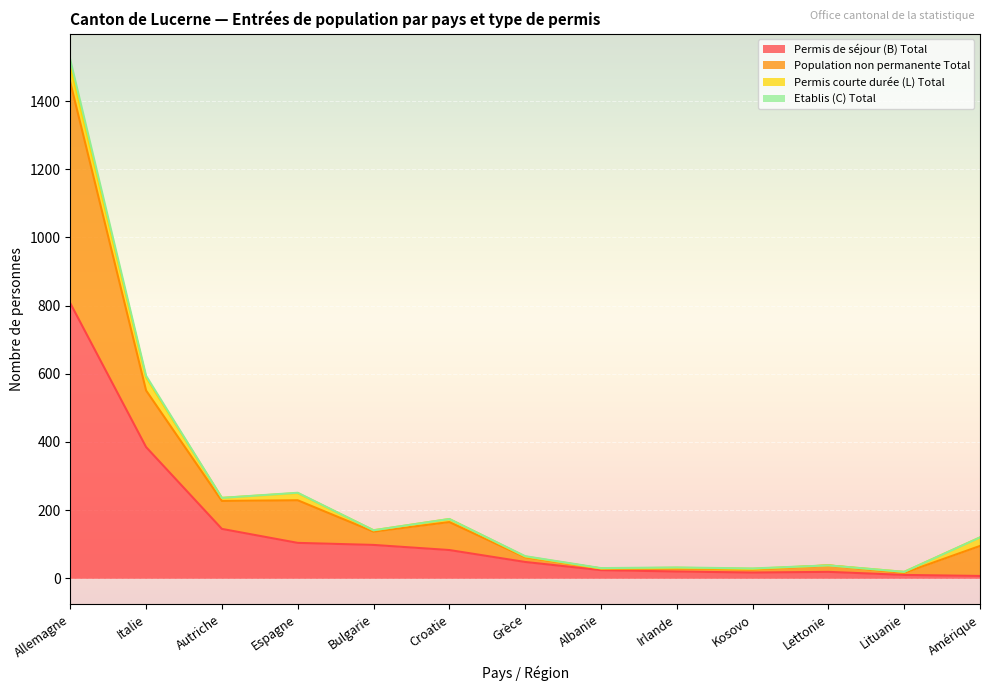

What is the maximum value for Permis de séjour (B) Total?

807